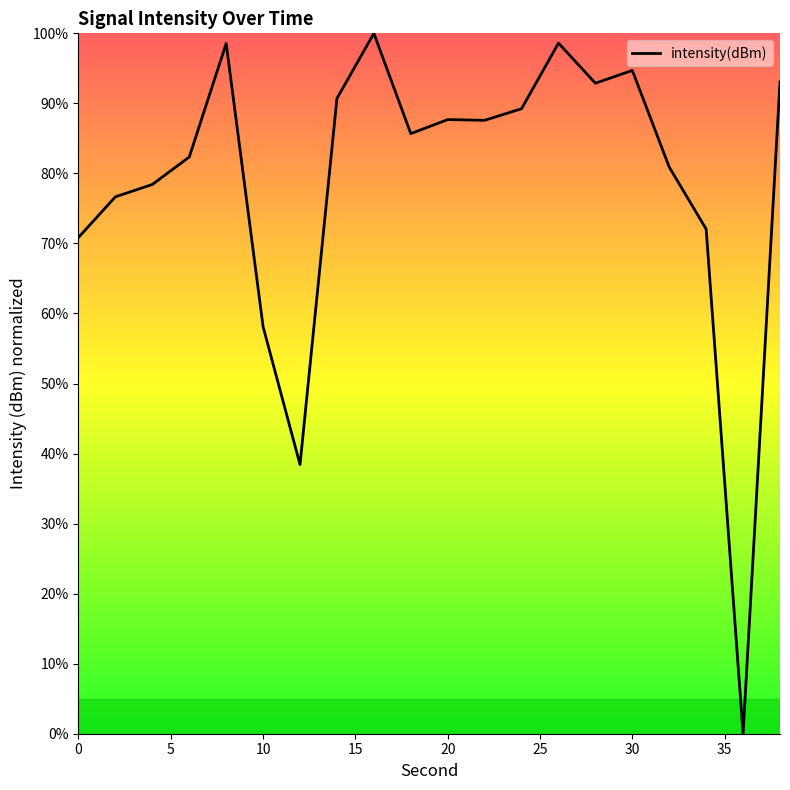

What is the greatest value displayed?

100.0